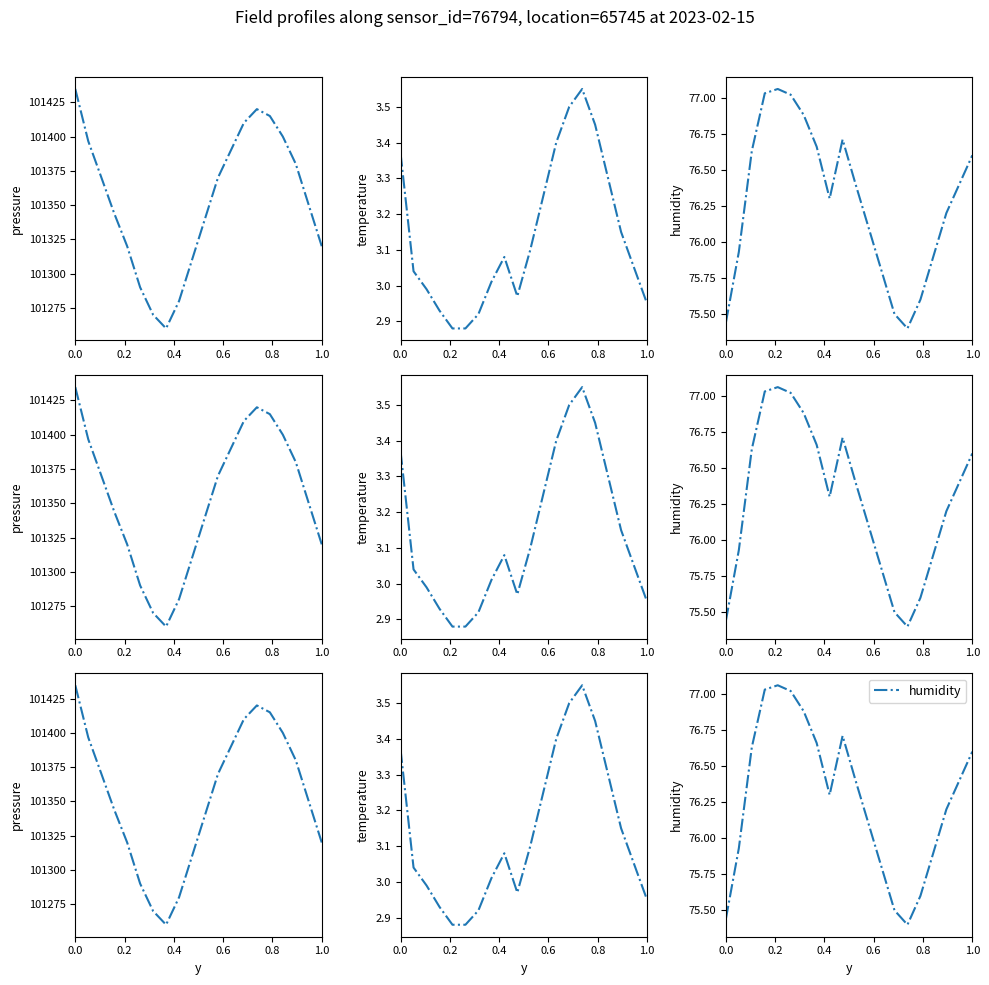

At how many categories does at least one series exceed 45386?

20